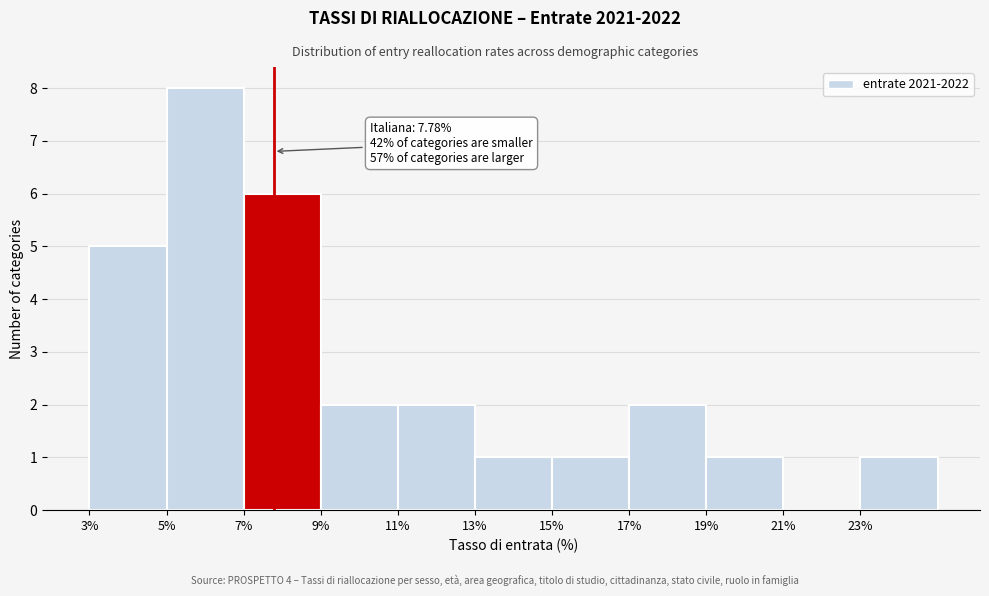

Which range on the x-axis has the tallest bar?

5 to 7